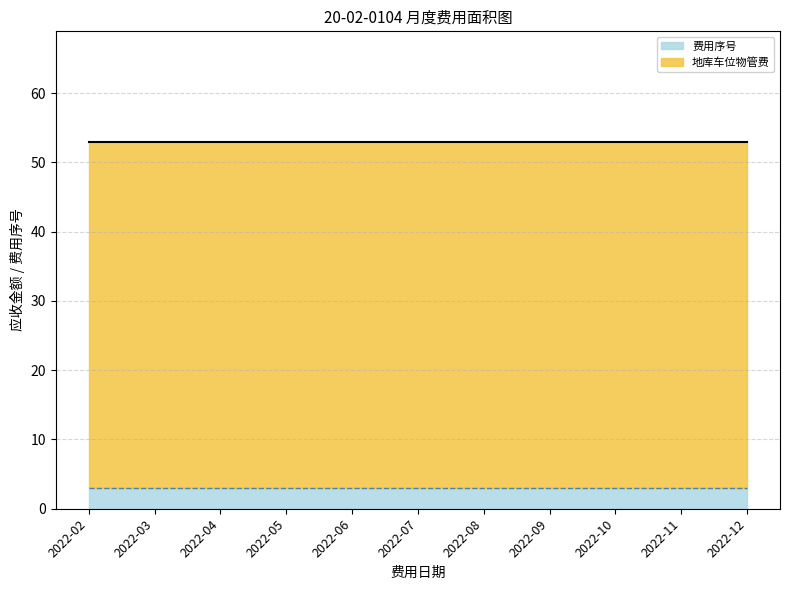

What is the sum of all 地库车位物管费 values?

550